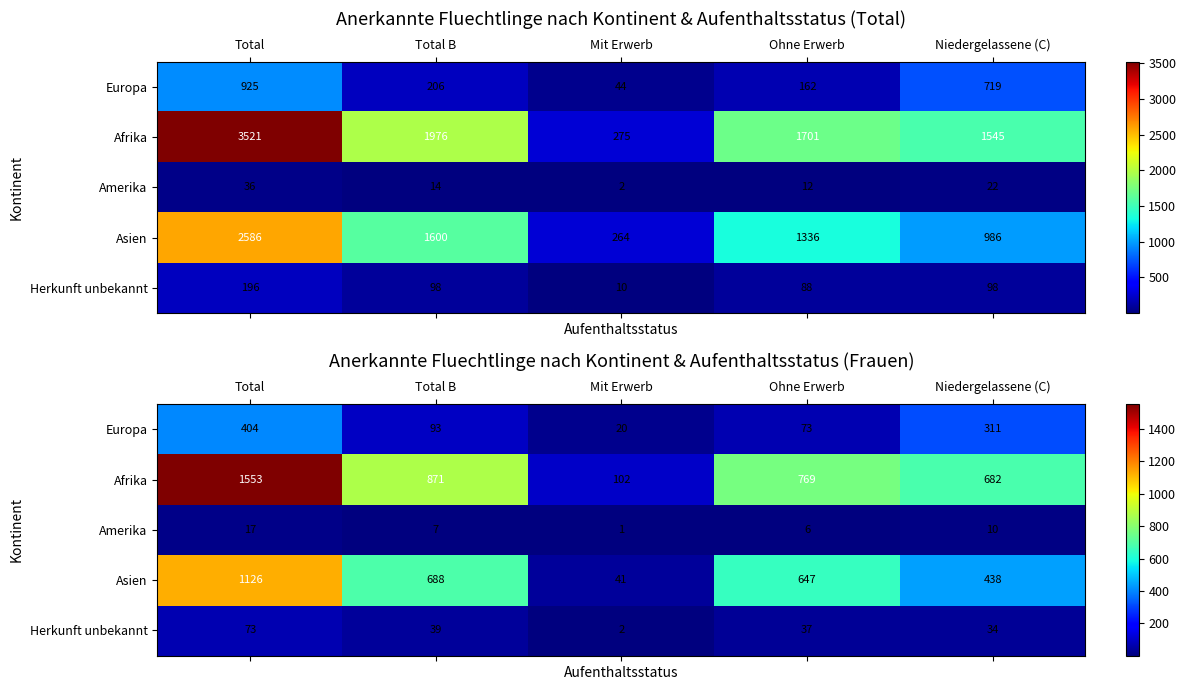

Which series has the largest total across all categories?

Afrika